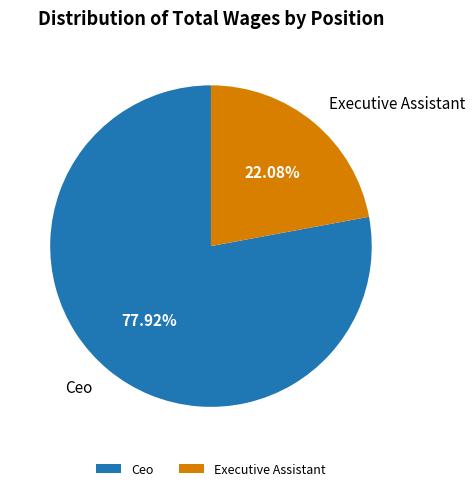

Rank the categories by value from highest to lowest.

Ceo, Executive Assistant